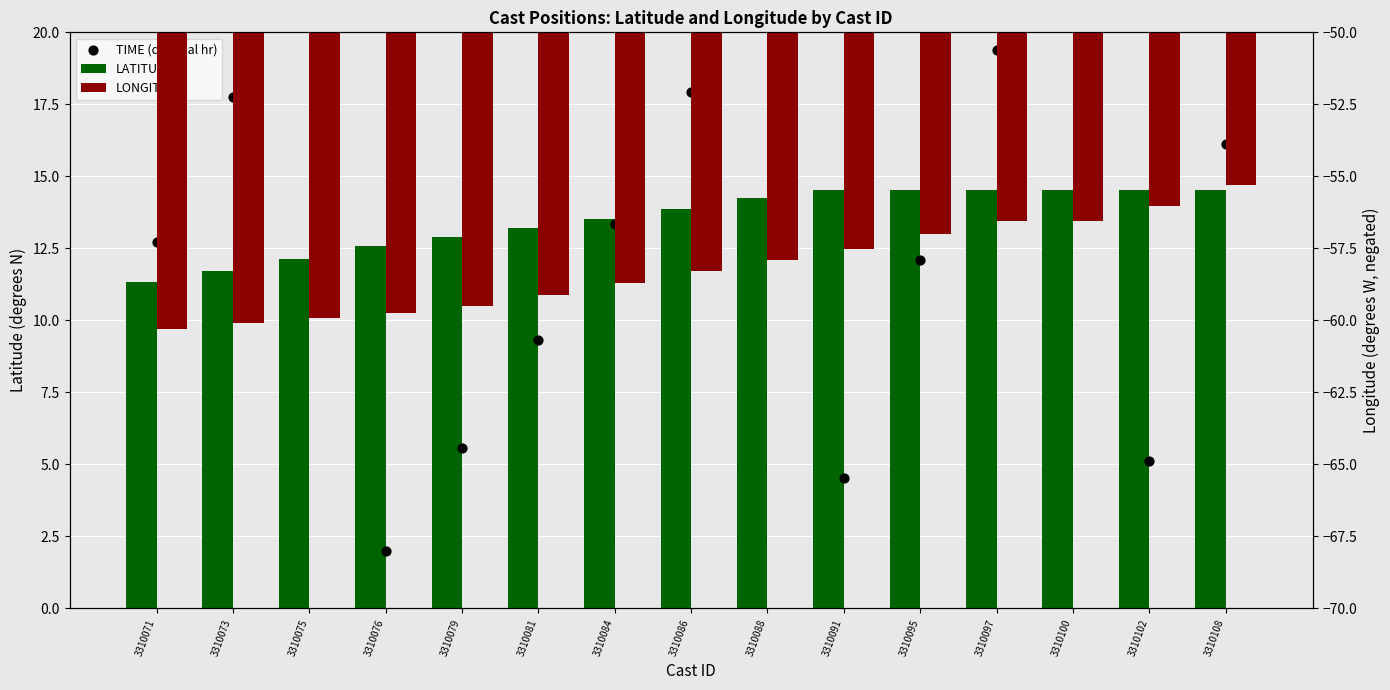

At how many categories does at least one series exceed -33?

15